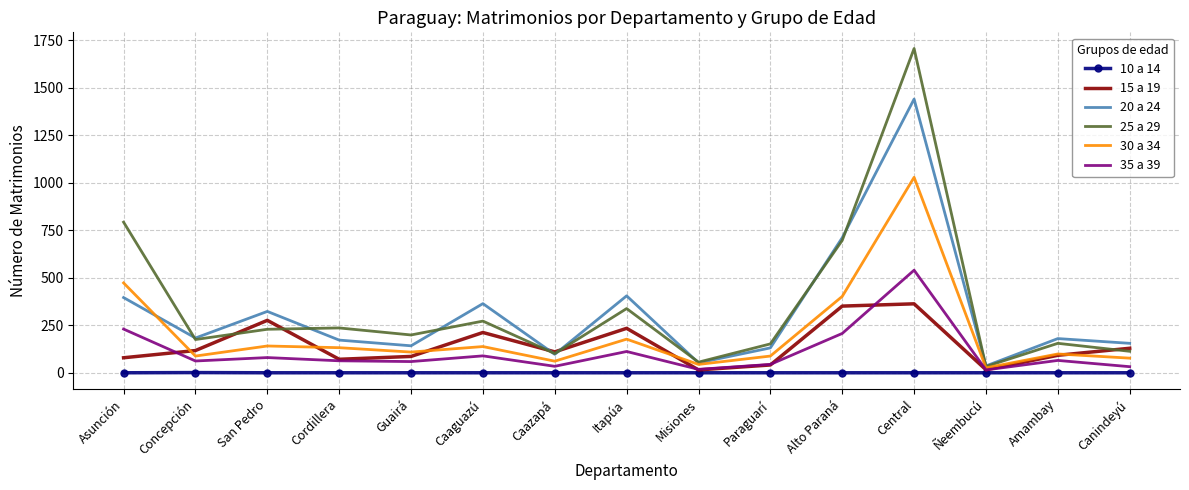

Count the number of categories in the chart.

15